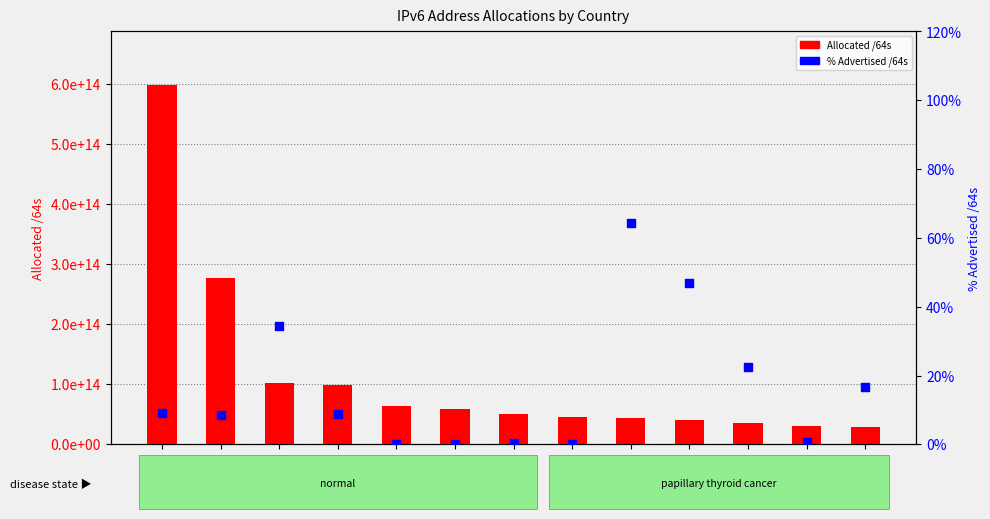

Which series has the widest spread of Y values?

Allocated /64s